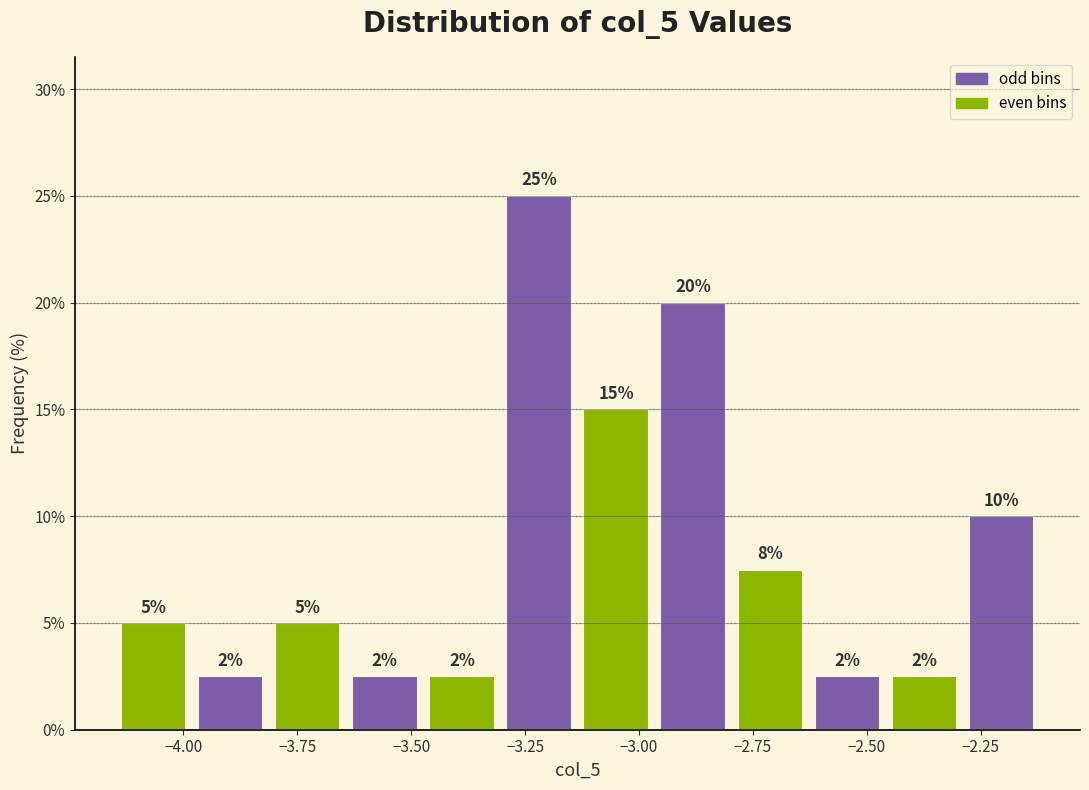

Read against the x-axis, roughly where is the centre of the tallest bar?

-3.20